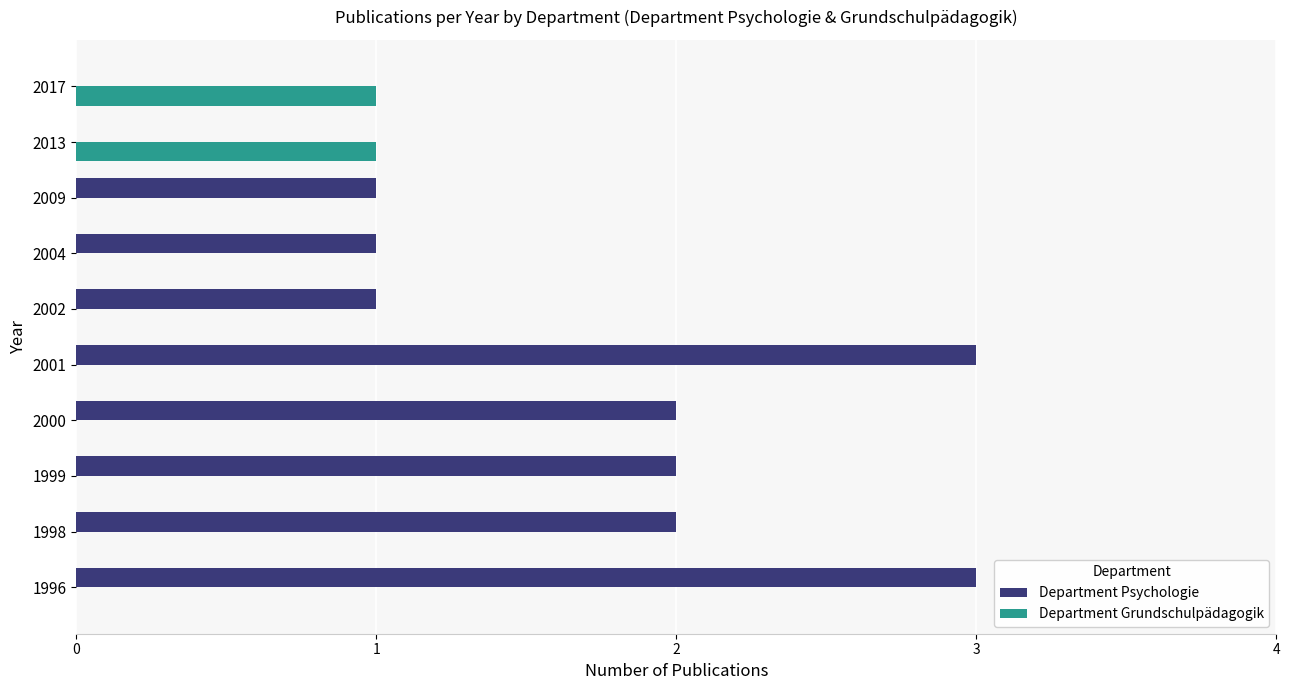

How many distinct data groups are displayed?

2